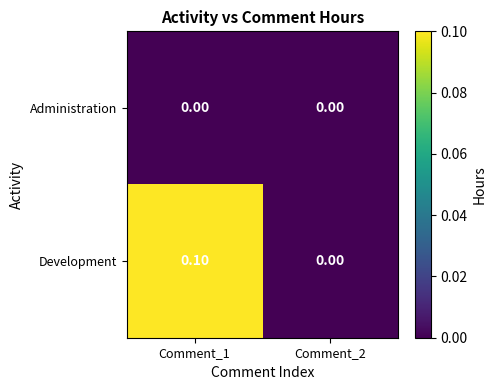

What is the maximum value shown in the chart?

0.1